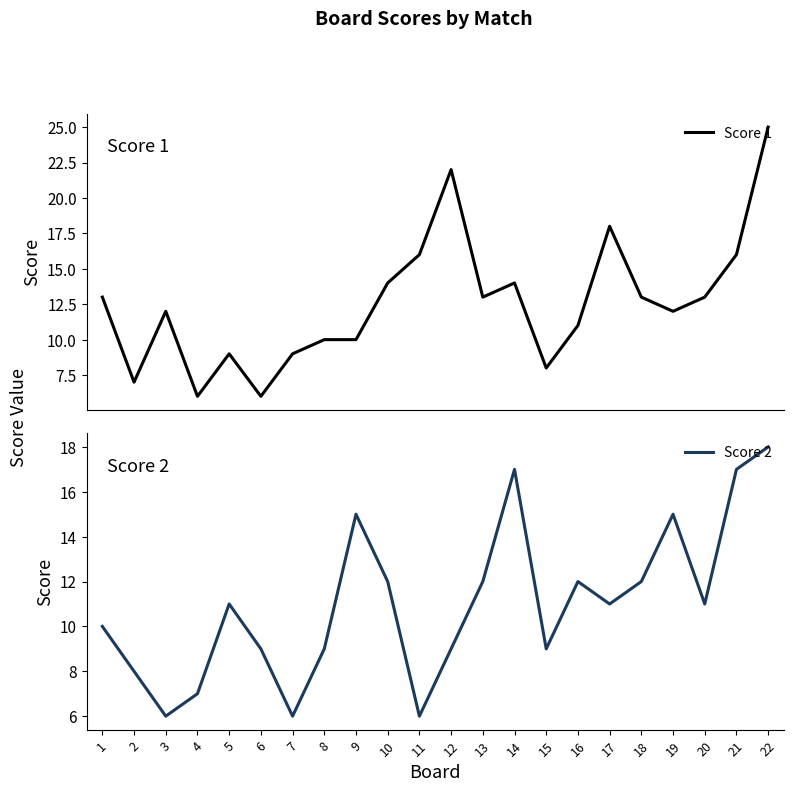

At which category does Score 2 reach its first local valley?

3